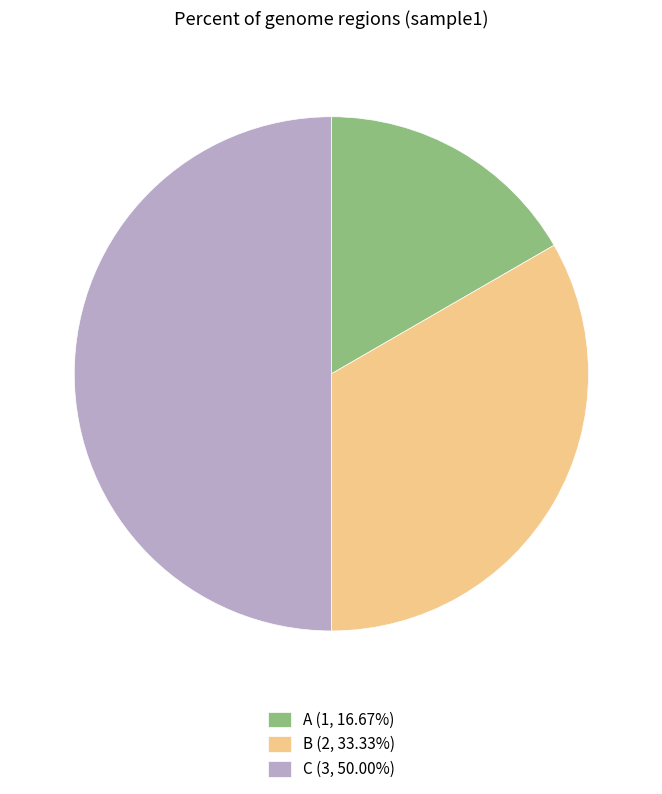

Combined, do C (3, 50.00%) and A (1, 16.67%) account for over 50%?

Yes